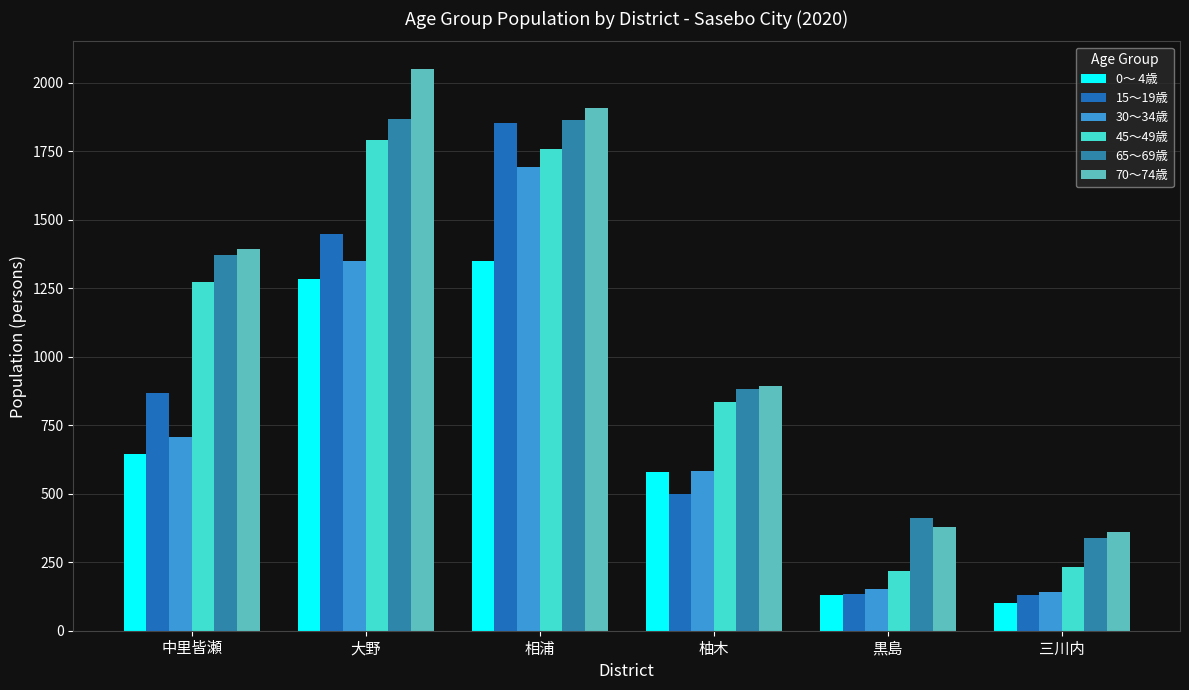

What is the label of the 4th bar from the left?

柚木